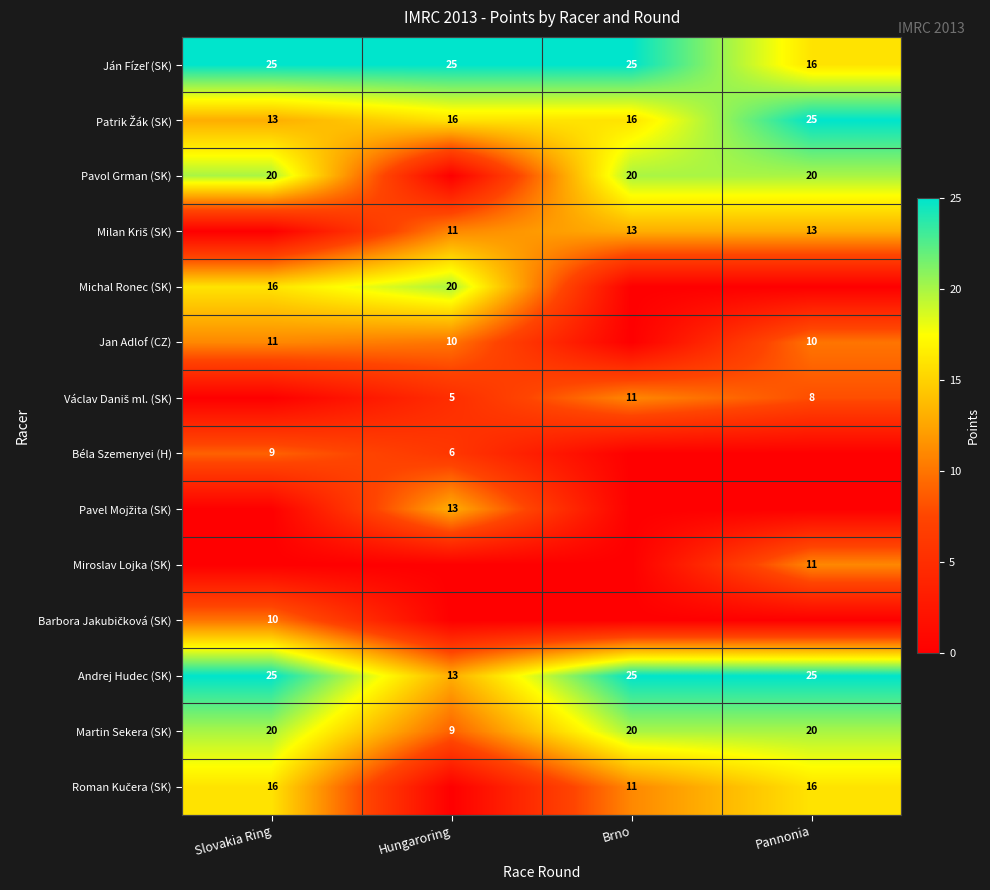

What is the sum of the Andrej Hudec (SK) values at Pannonia and Hungaroring?

38